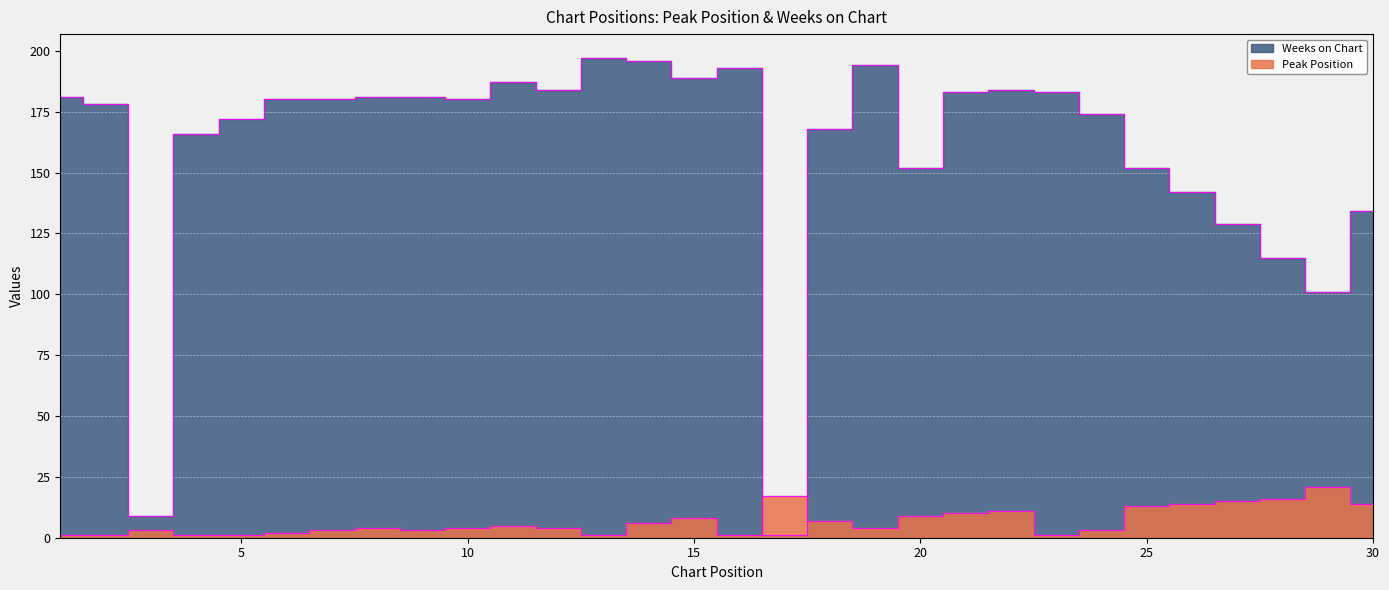

What is the average value of the Weeks on Chart series?

159